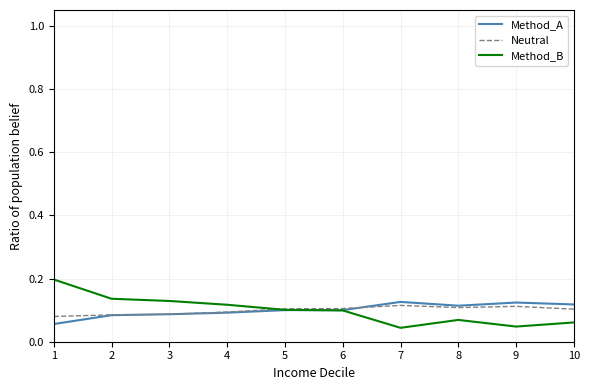

What is the total value across all series at 7?

0.3